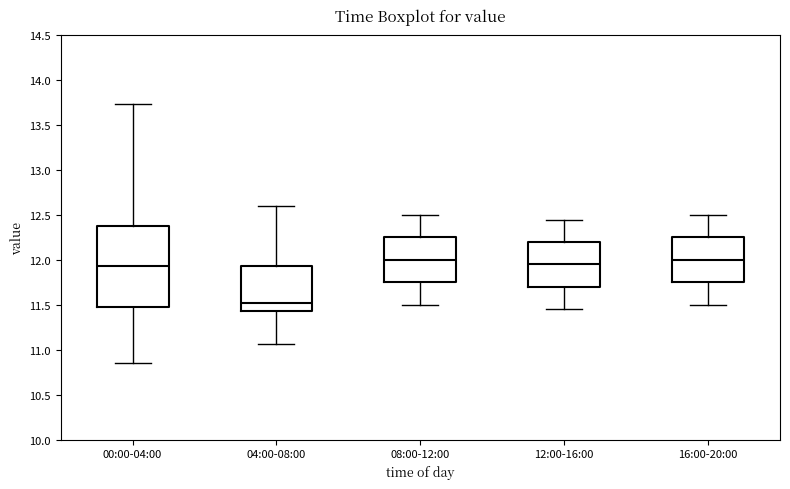

Reading left to right, read every box against the y-axis: the position of its median line, the range the box covers, and the ends of its whiskers. The values are not printed on the chart, so give them approximately, as read against the axis.

00:00-04:00: median 11.95, box 11.50 to 12.40, whiskers 10.85 to 13.75
04:00-08:00: median 11.50, box 11.45 to 11.95, whiskers 11.05 to 12.60
08:00-12:00: median 12.00, box 11.75 to 12.25, whiskers 11.50 to 12.50
12:00-16:00: median 11.95, box 11.70 to 12.20, whiskers 11.45 to 12.45
16:00-20:00: median 12.00, box 11.75 to 12.25, whiskers 11.50 to 12.50